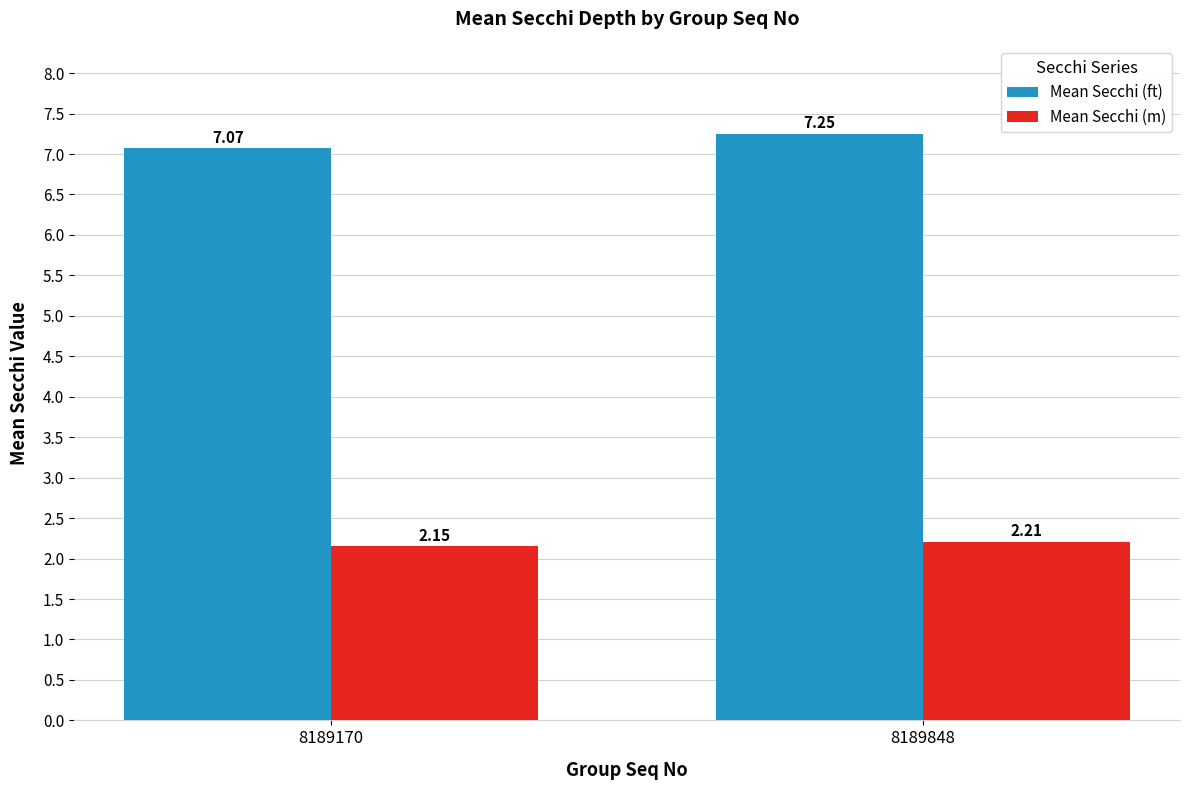

Where is Mean Secchi (ft) nearest to the value 7?

8189170